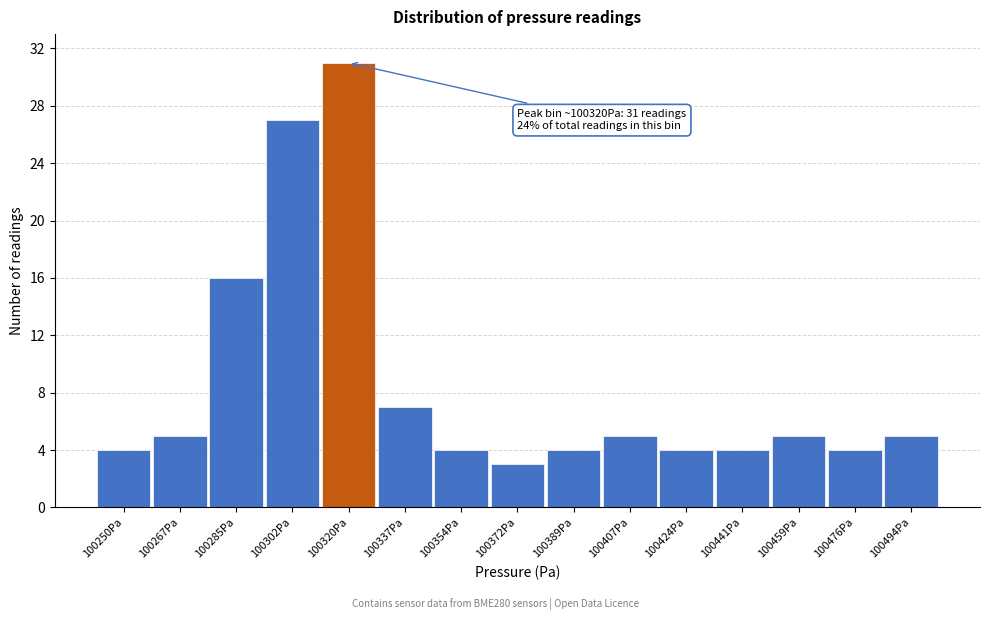

Reading left to right, extract all data points from this chart.

100250Pa=4	100267Pa=5	100285Pa=16	100302Pa=27	100320Pa=31	100337Pa=7	100354Pa=4	100372Pa=3	100389Pa=4	100407Pa=5	100424Pa=4	100441Pa=4	100459Pa=5	100476Pa=4	100494Pa=5